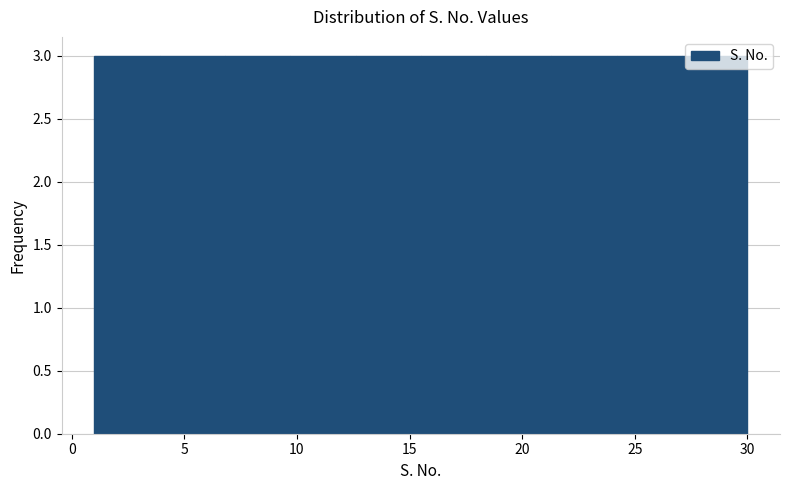

How tall is the bar that spans 24.2 to 27.1 on the x-axis? Neither the bar edges nor the heights are printed on the chart, so give them approximately, as read against the axes.

3